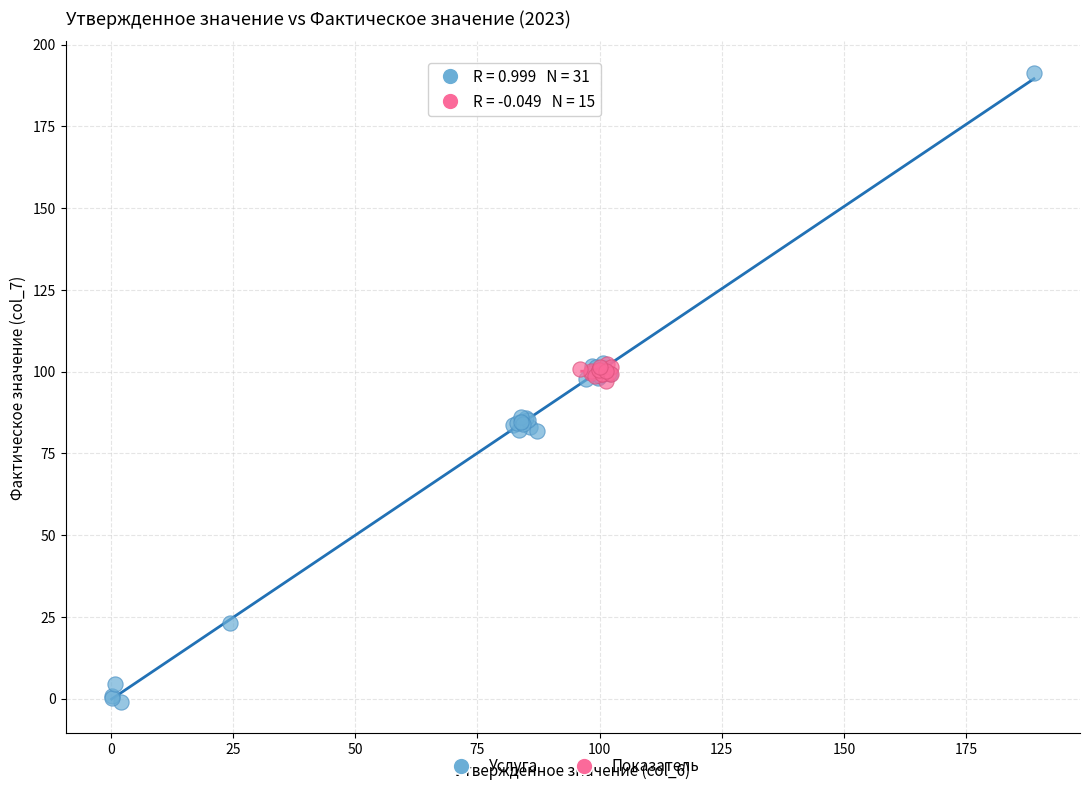

Which series reaches the maximum Y coordinate?

Услуга